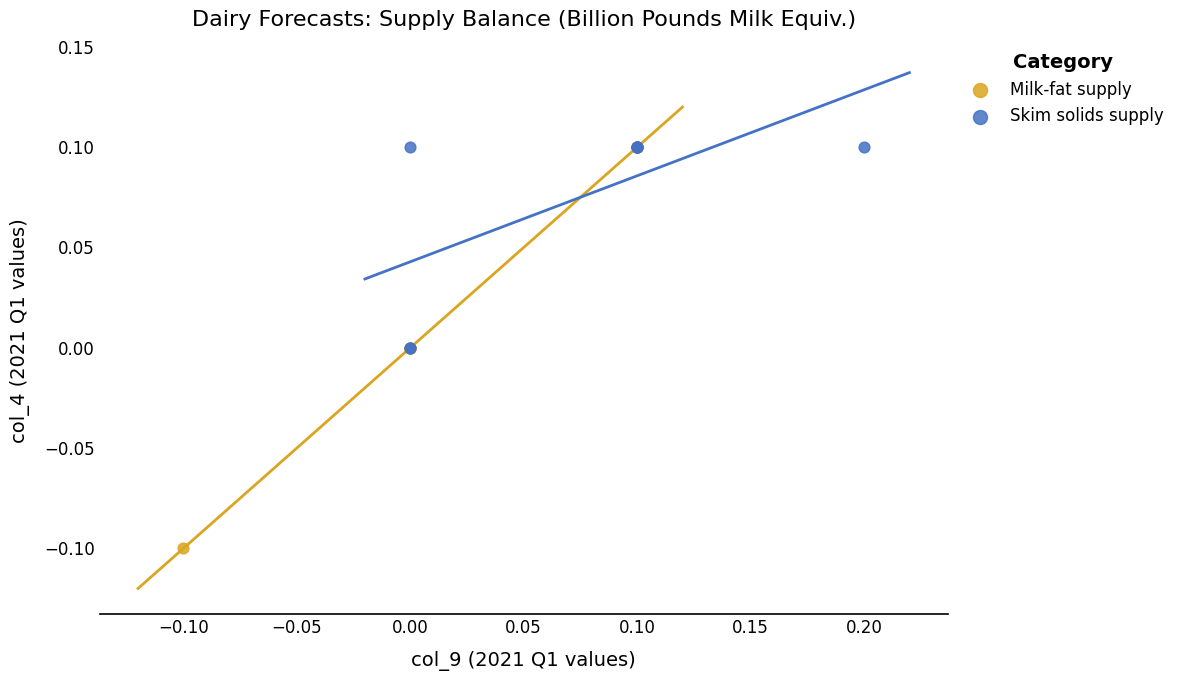

Which series has the widest spread of Y values?

Milk-fat supply